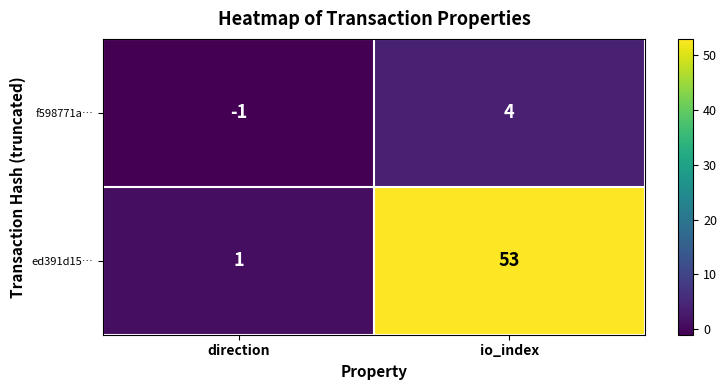

At io_index, list the series in order from smallest to largest.

f598771a…, ed391d15…